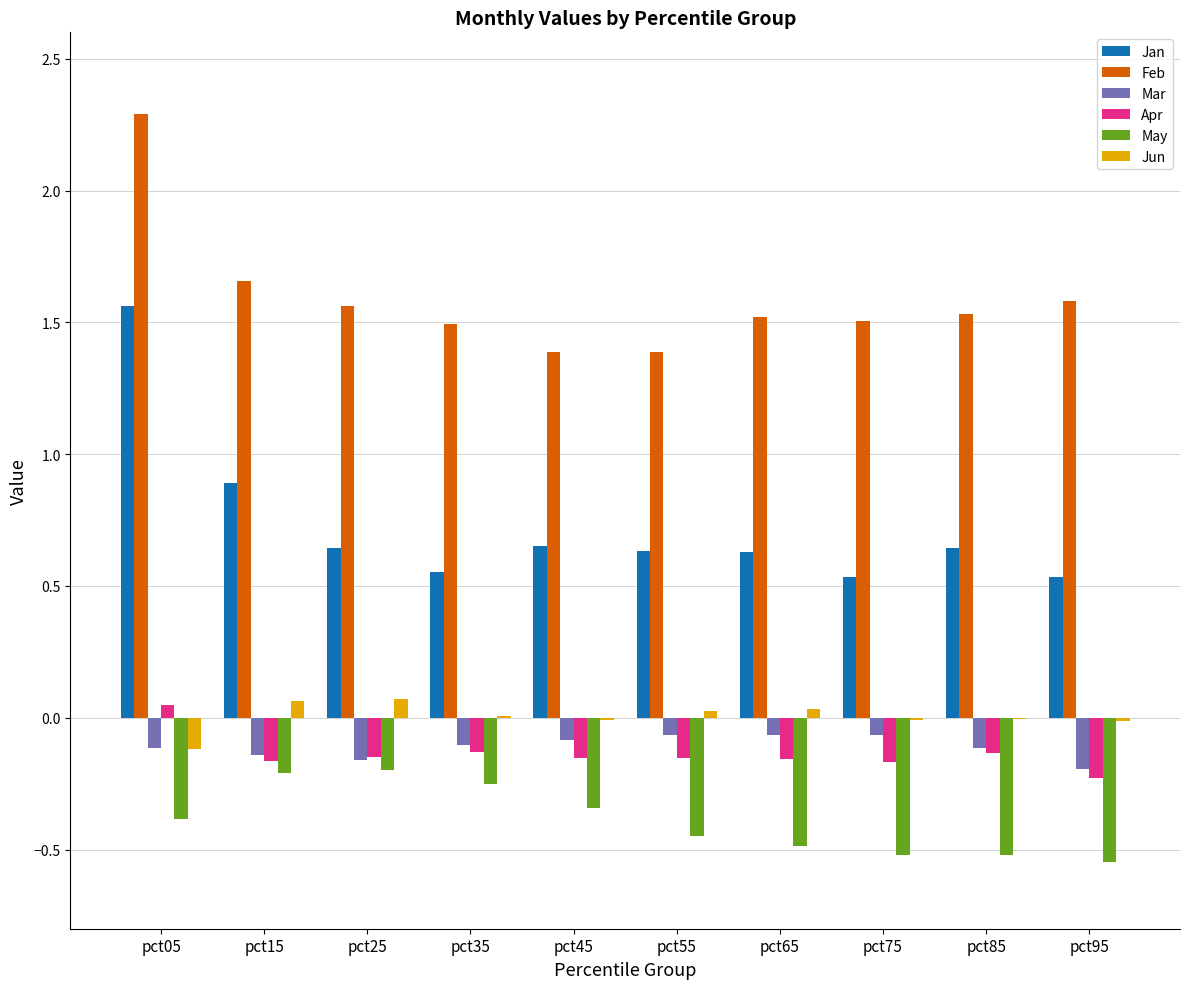

What is the total value across all series at pct05?

3.3